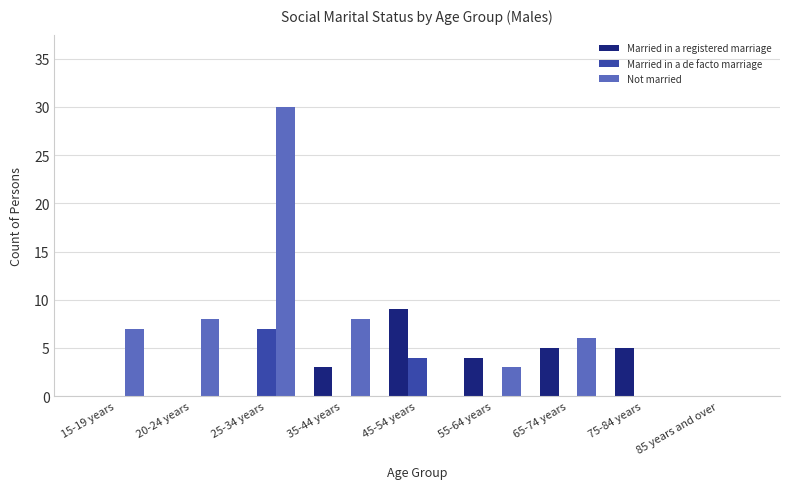

Which series has the largest total across all categories?

Not married